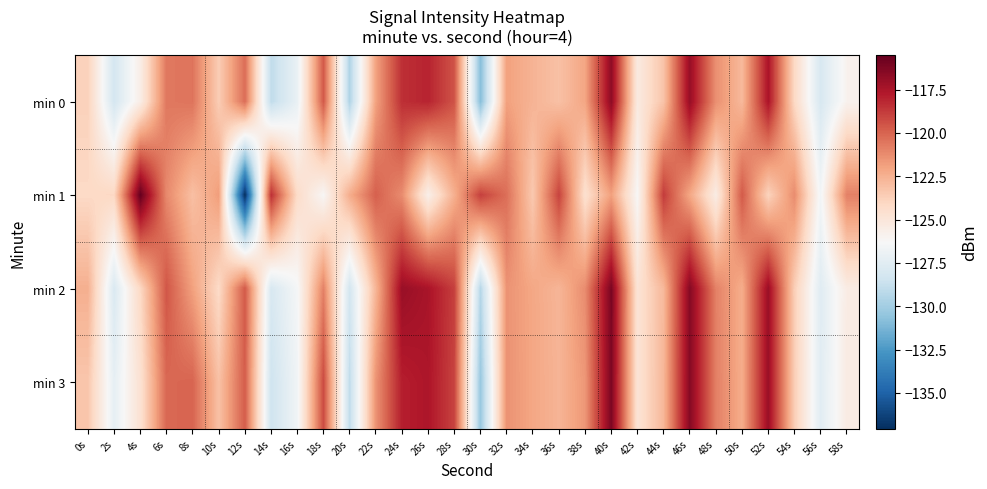

What is the minimum value shown in the chart?

-137.1